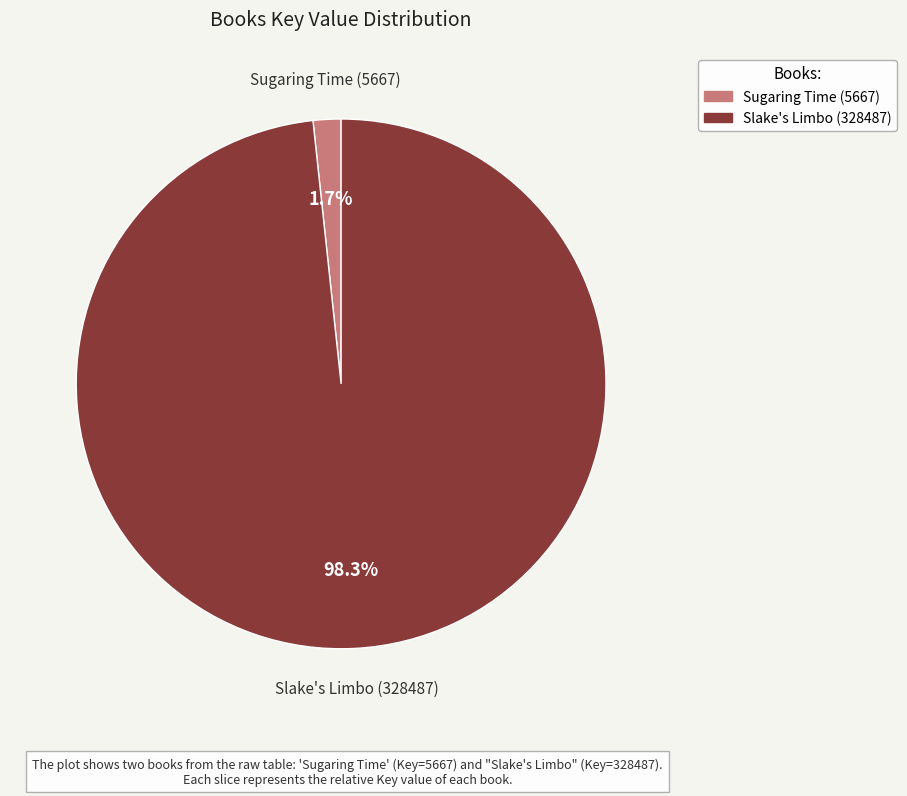

To the nearest percent, what portion does Slake's Limbo (328487) represent?

98%